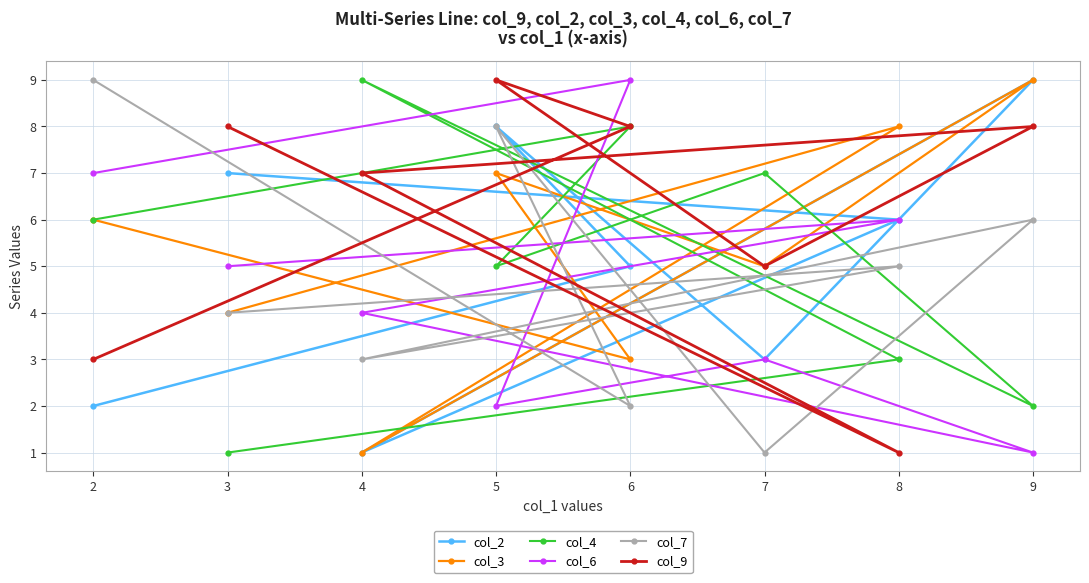

Reading left to right, list all the values displayed in this chart.

col_2: 2=2	3=7	4=1	5=8	6=5	7=3	8=6	9=9
col_3: 2=6	3=4	4=1	5=7	6=3	7=5	8=8	9=9
col_4: 2=6	3=1	4=9	5=5	6=8	7=7	8=3	9=2
col_6: 2=7	3=5	4=4	5=2	6=9	7=3	8=6	9=1
col_7: 2=9	3=4	4=3	5=8	6=2	7=1	8=5	9=6
col_9: 2=3	3=8	4=7	5=9	6=8	7=5	8=1	9=8